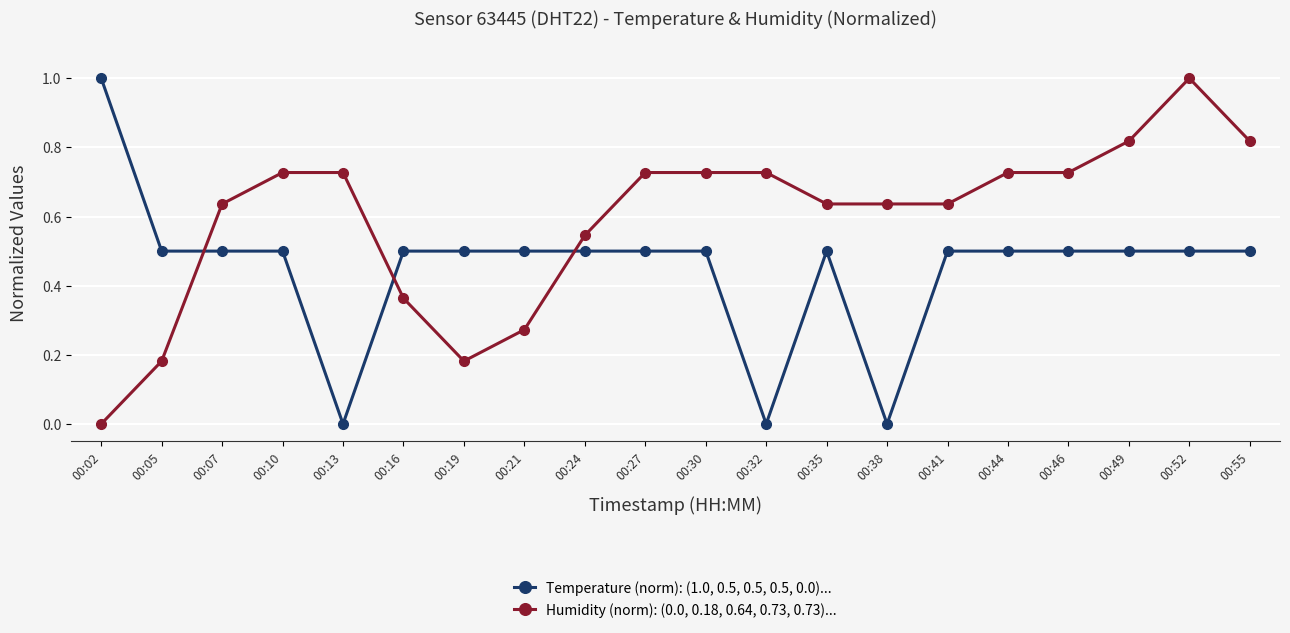

At which category is the sum across all series the highest?

00:52